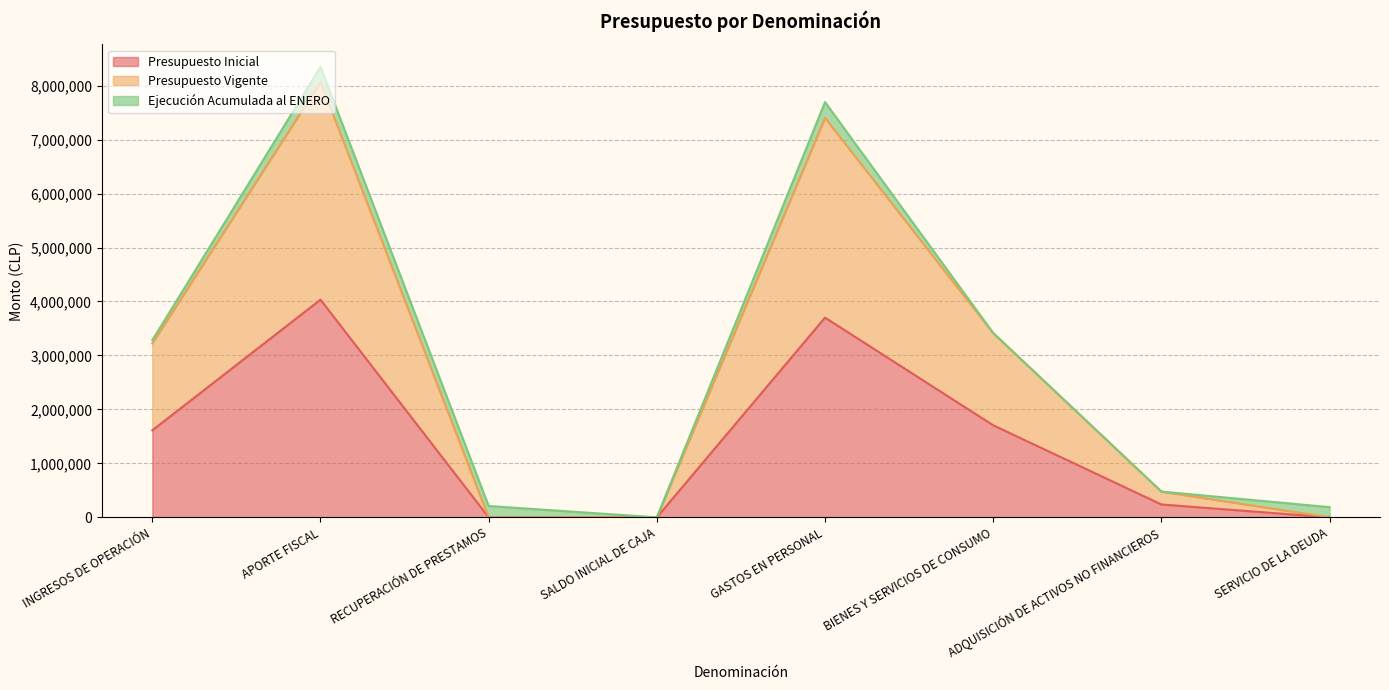

Does the chart display data point markers on the line(s)?

No